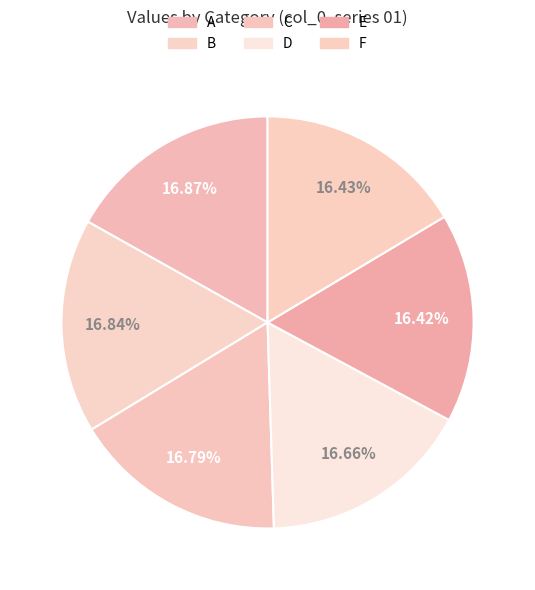

What portion of the pie excludes B?

83.2%